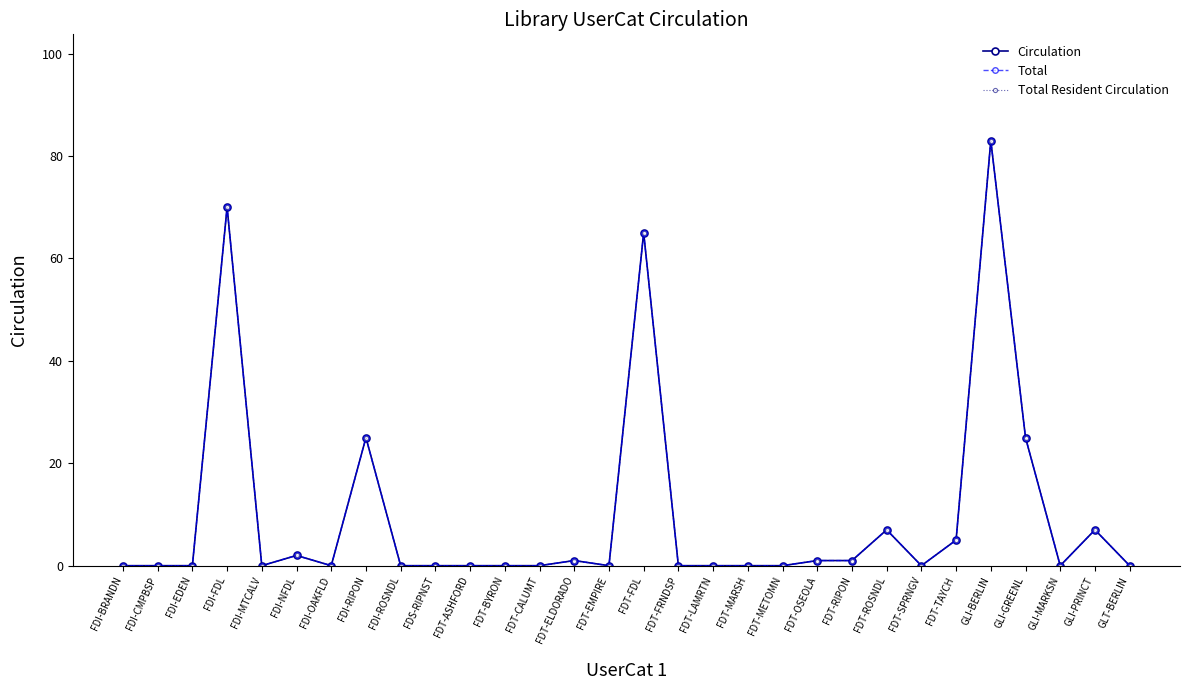

True or false: Total Resident Circulation and Circulation cross at least once.

False